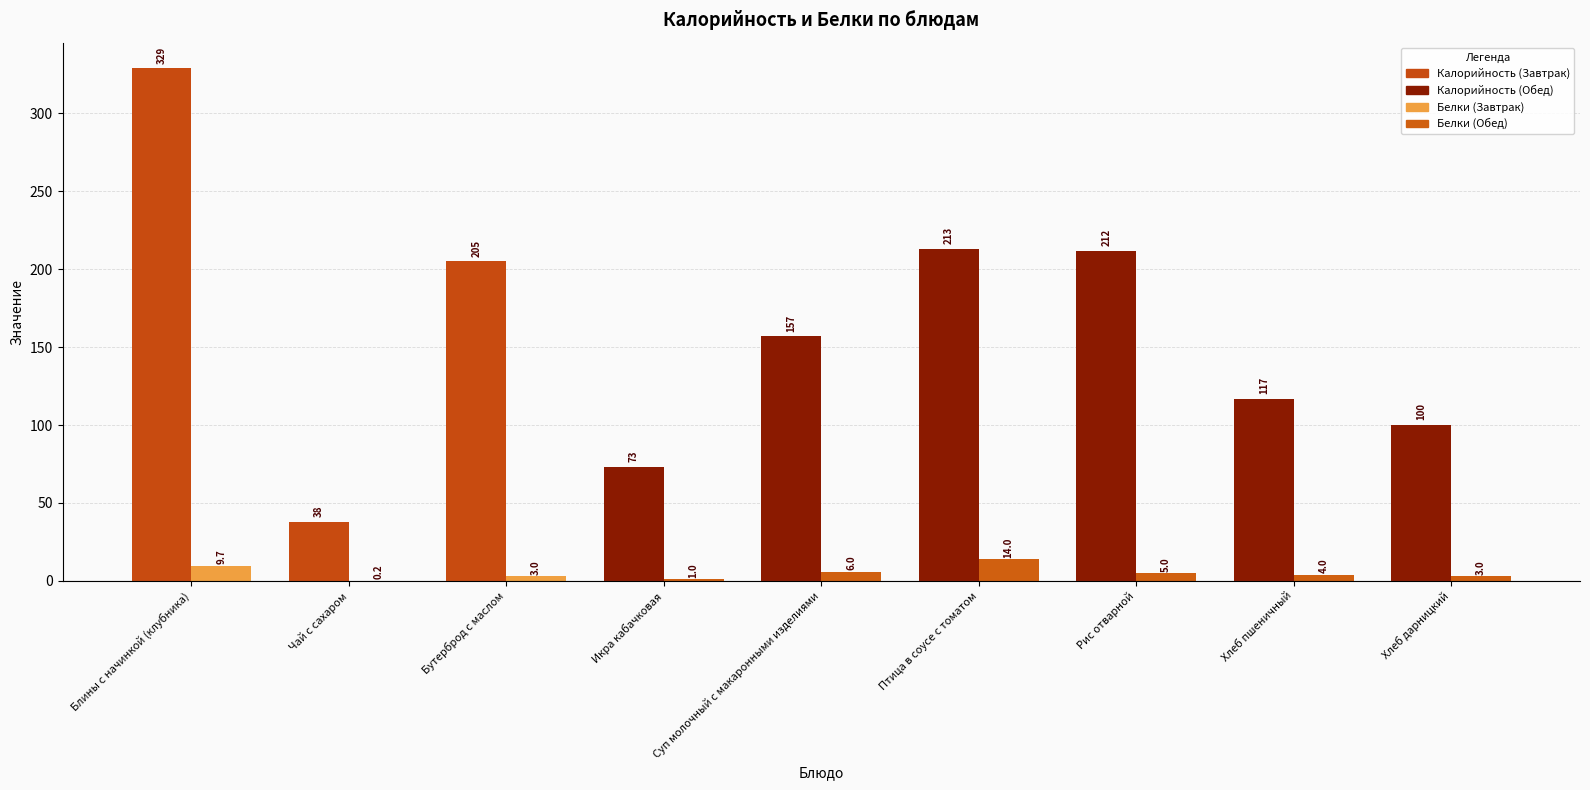

Which label corresponds to the largest value in the chart?

Блины с начинкой (клубника)